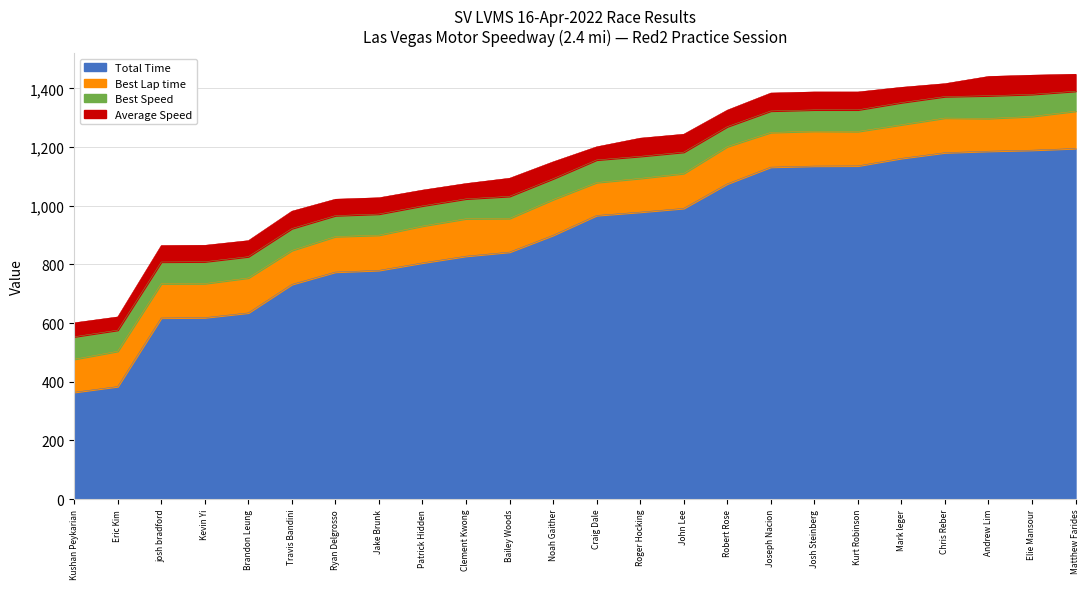

Read the Total Time value at Ryan Delgrosso.

773.9